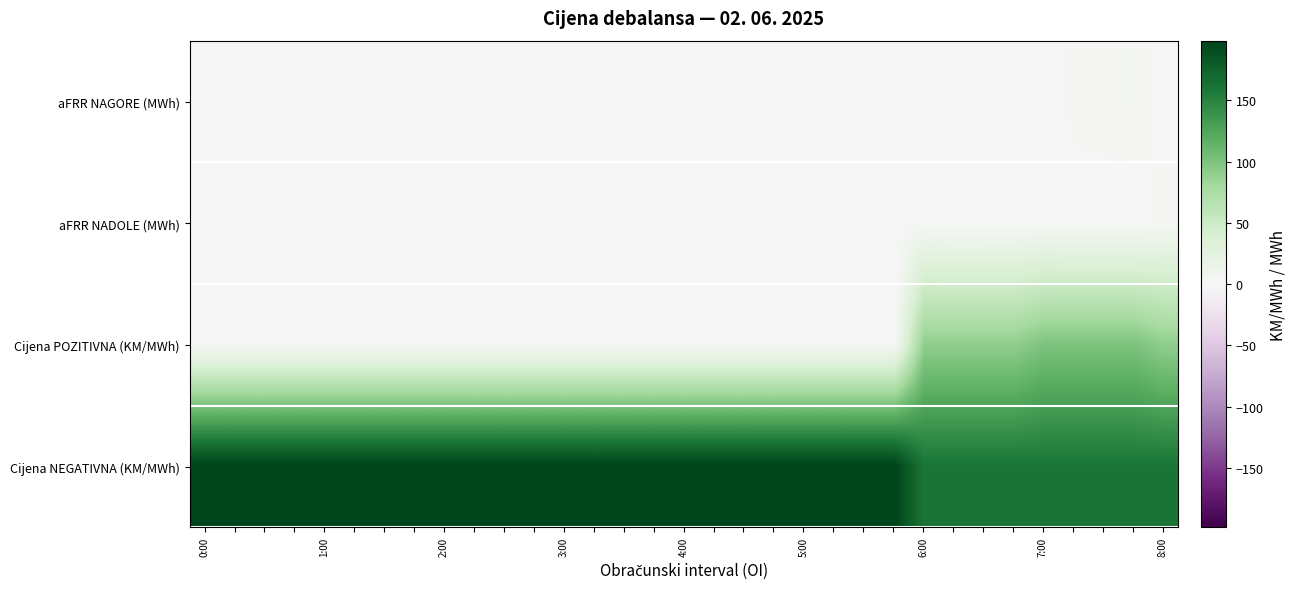

Rank the series by their maximum value, from lowest to highest.

aFRR NADOLE (MWh), aFRR NAGORE (MWh), Cijena POZITIVNA (KM/MWh), Cijena NEGATIVNA (KM/MWh)